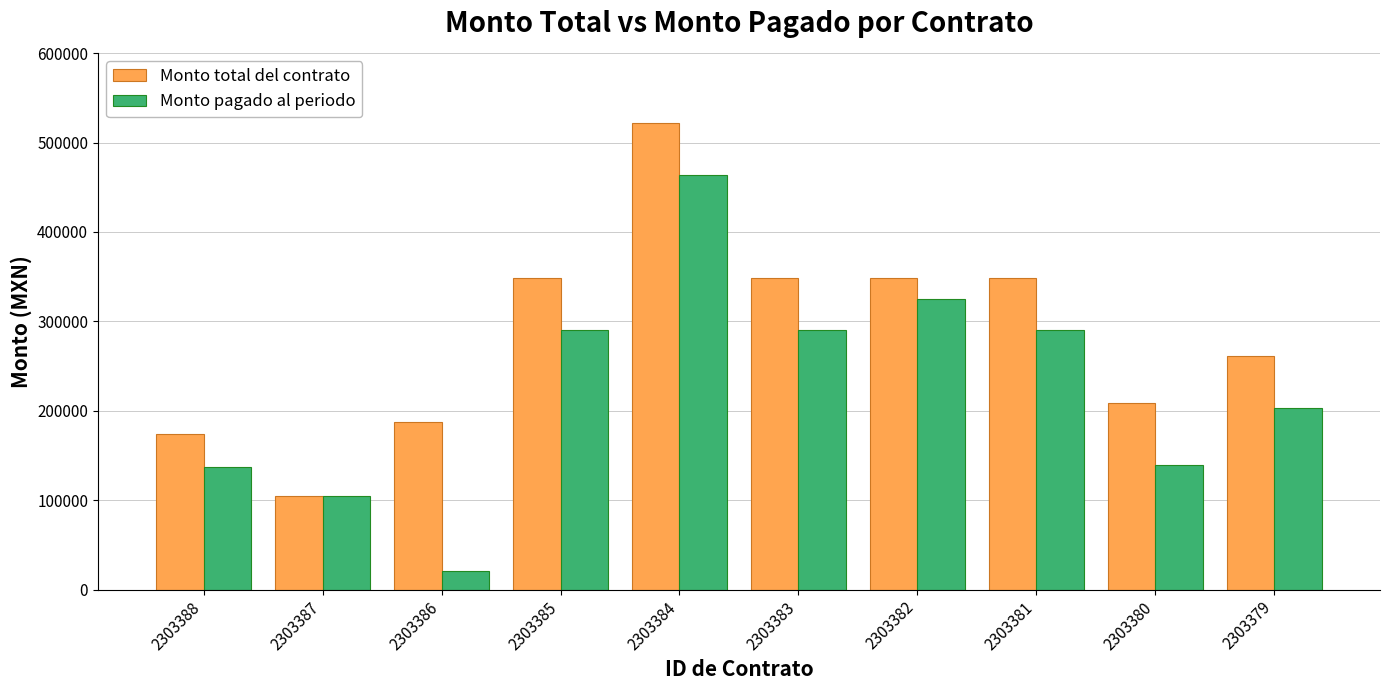

What are all the series names shown in the legend?

Monto total del contrato, Monto pagado al periodo